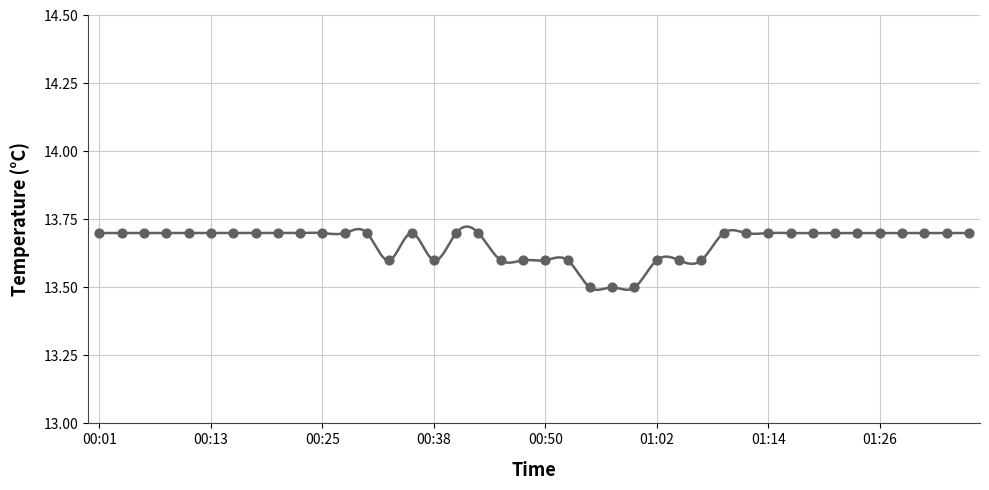

Approximately how many times larger is the value at 00:55 compared to 00:11?

1.0